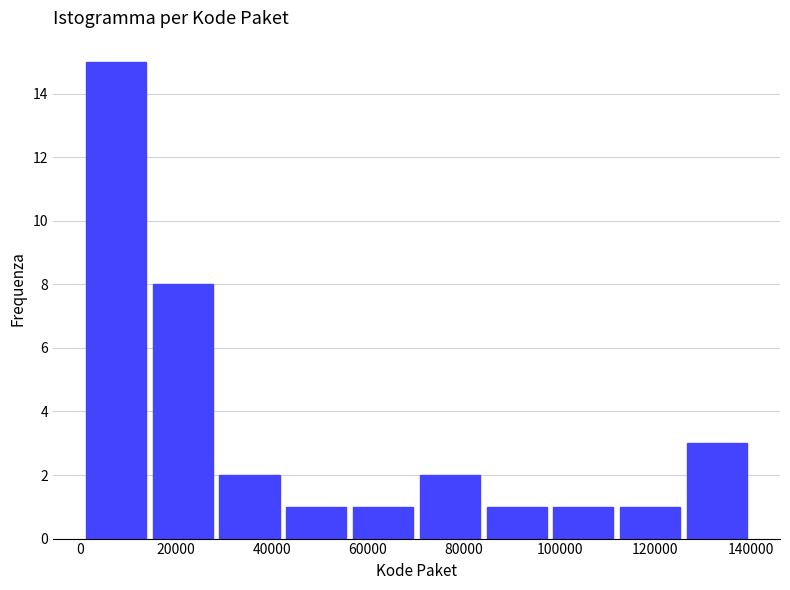

Reading left to right, list every bar in this chart as the range it spans on the x-axis followed by its height. Neither the bar edges nor the heights are printed on the chart, so give them approximately, as read against the axes.

0 to 14000: 15
14000 to 28000: 8
28000 to 42000: 2
42000 to 56000: 1
56000 to 70000: 1
70000 to 84000: 2
84000 to 98000: 1
98000 to 112000: 1
112000 to 126000: 1
126000 to 140000: 3